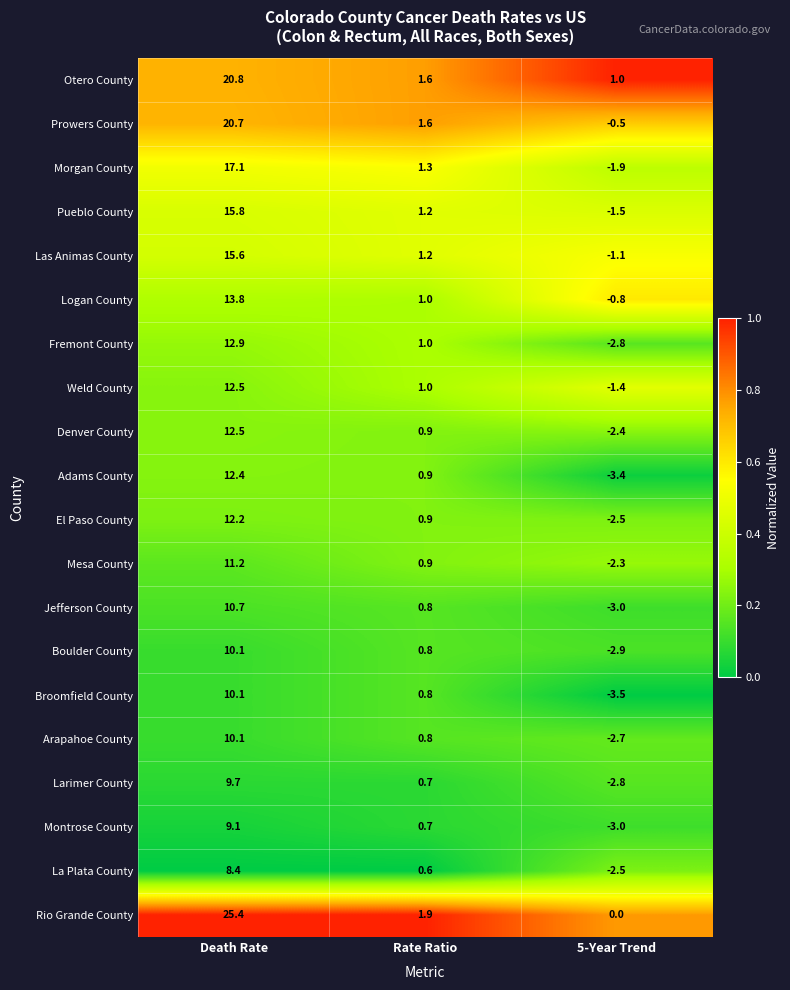

What is the total value across all series at 5-Year Trend?

-40.0